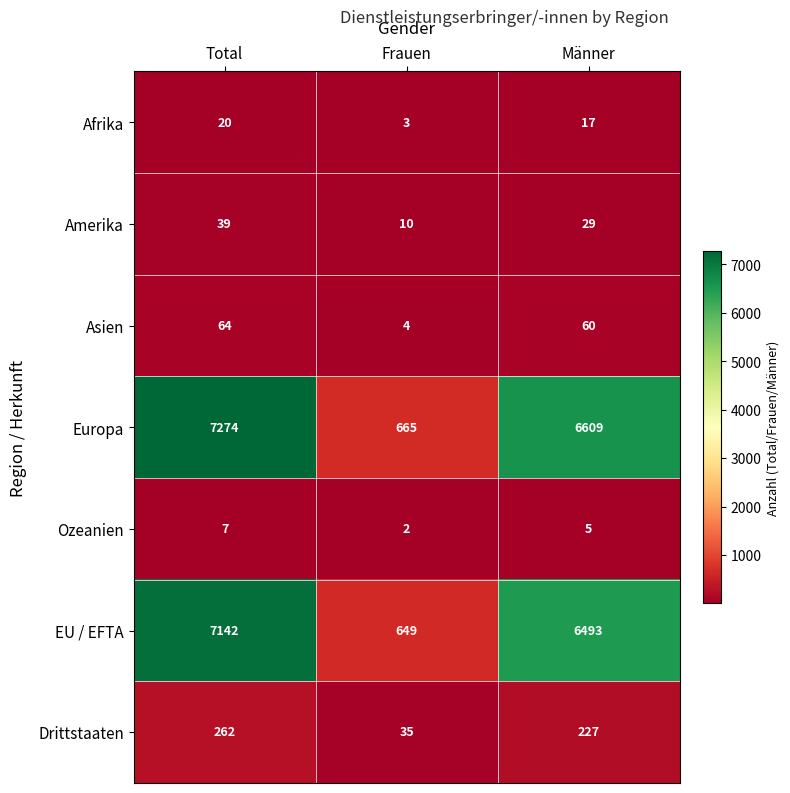

Count the Europa values in the range 665 to 7274.

3